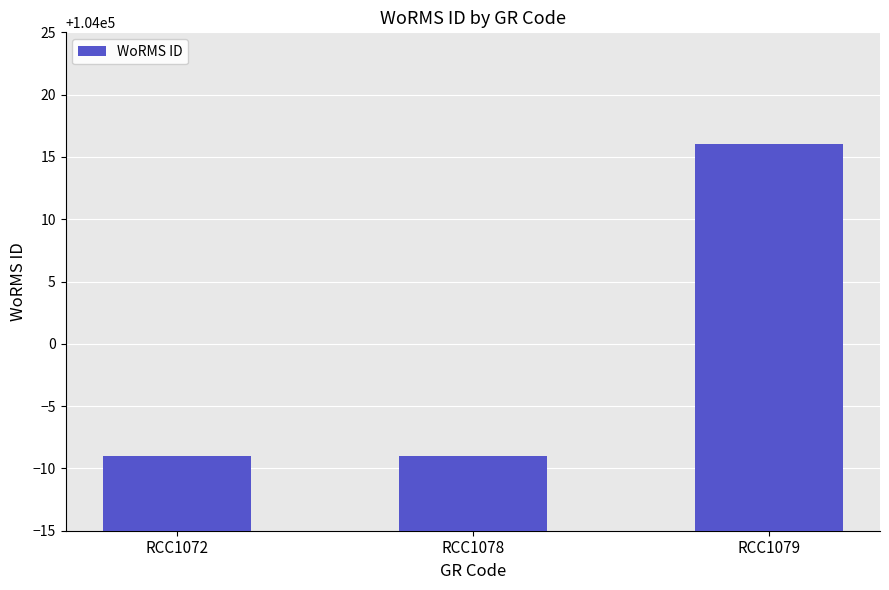

Reading left to right, what are all the values shown in this chart?

103991	103991	104016